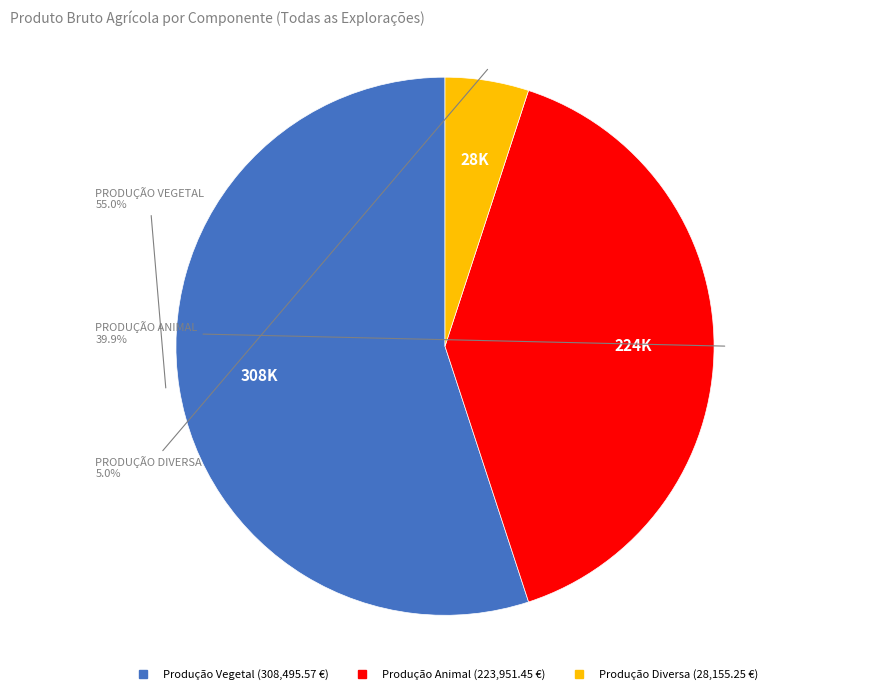

To the nearest percent, what is the difference between the largest and smallest slice percentages?

50%